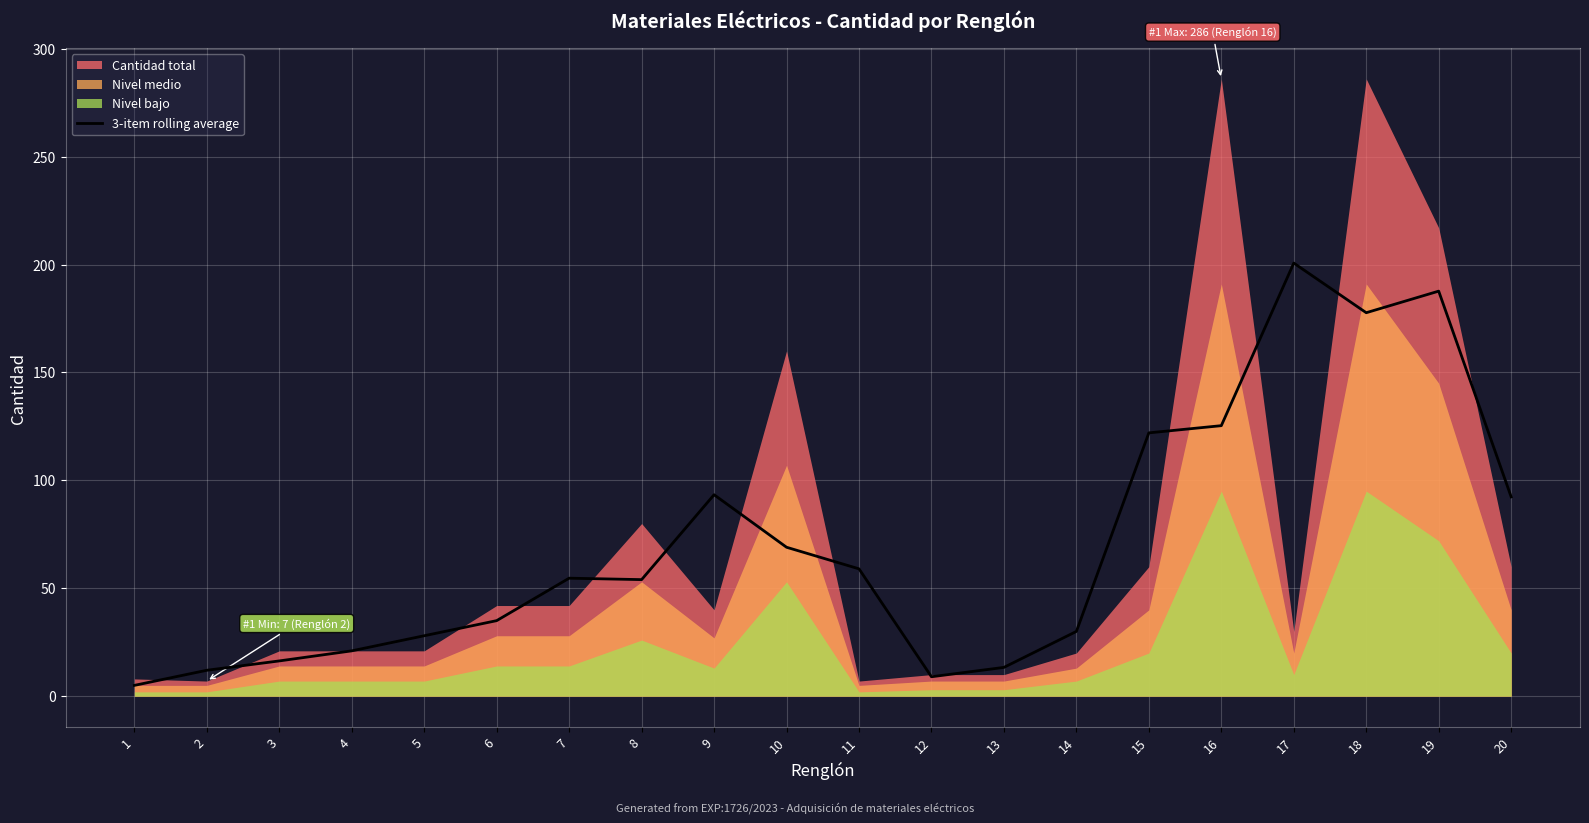

How many points are higher than both their immediate neighbors (excluding endpoints)?

4